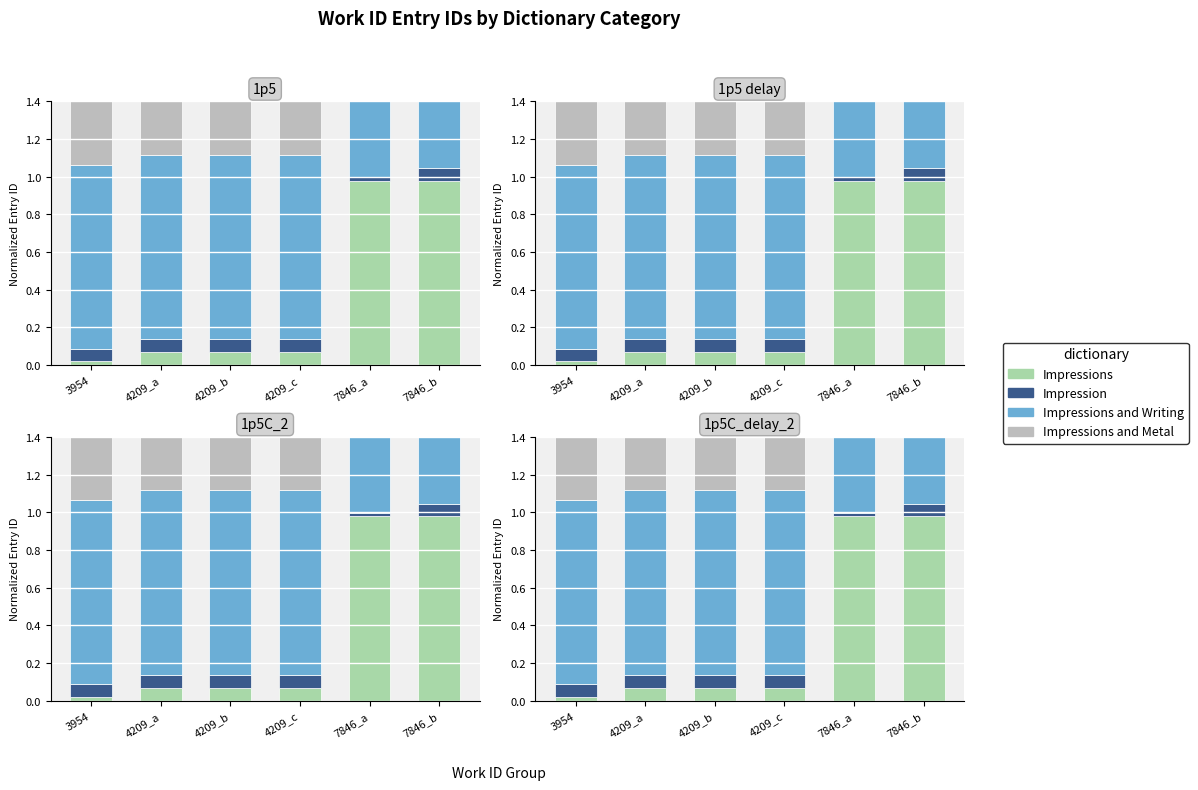

Rank the series by their maximum value, from highest to lowest.

Impressions and Writing, Impressions, Impressions and Metal, Impression